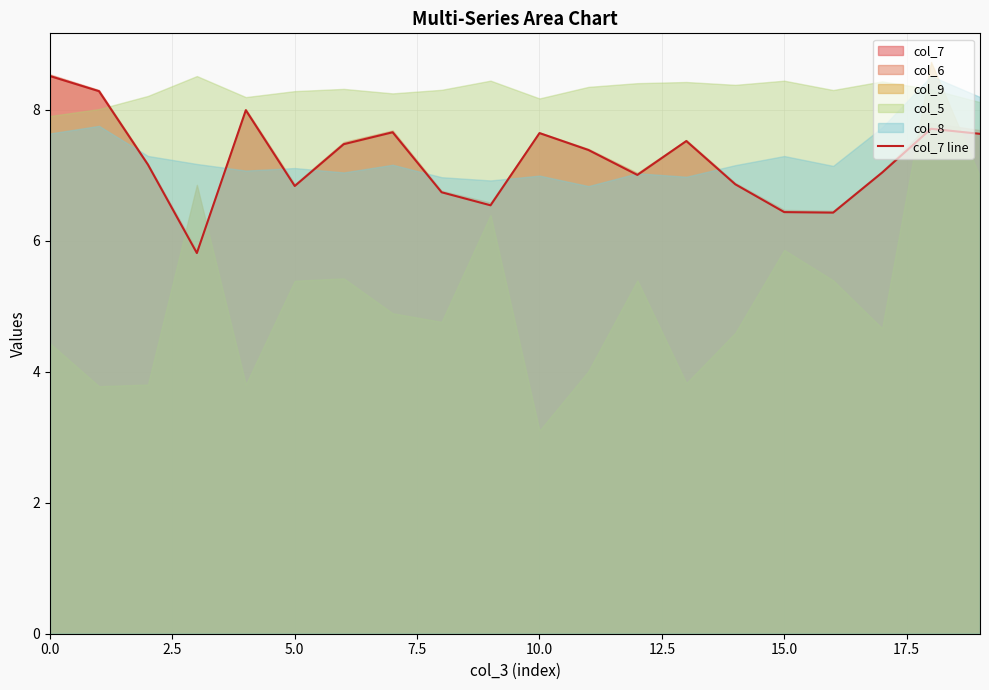

True or false: there are more than 0 points higher than both neighbors.

True